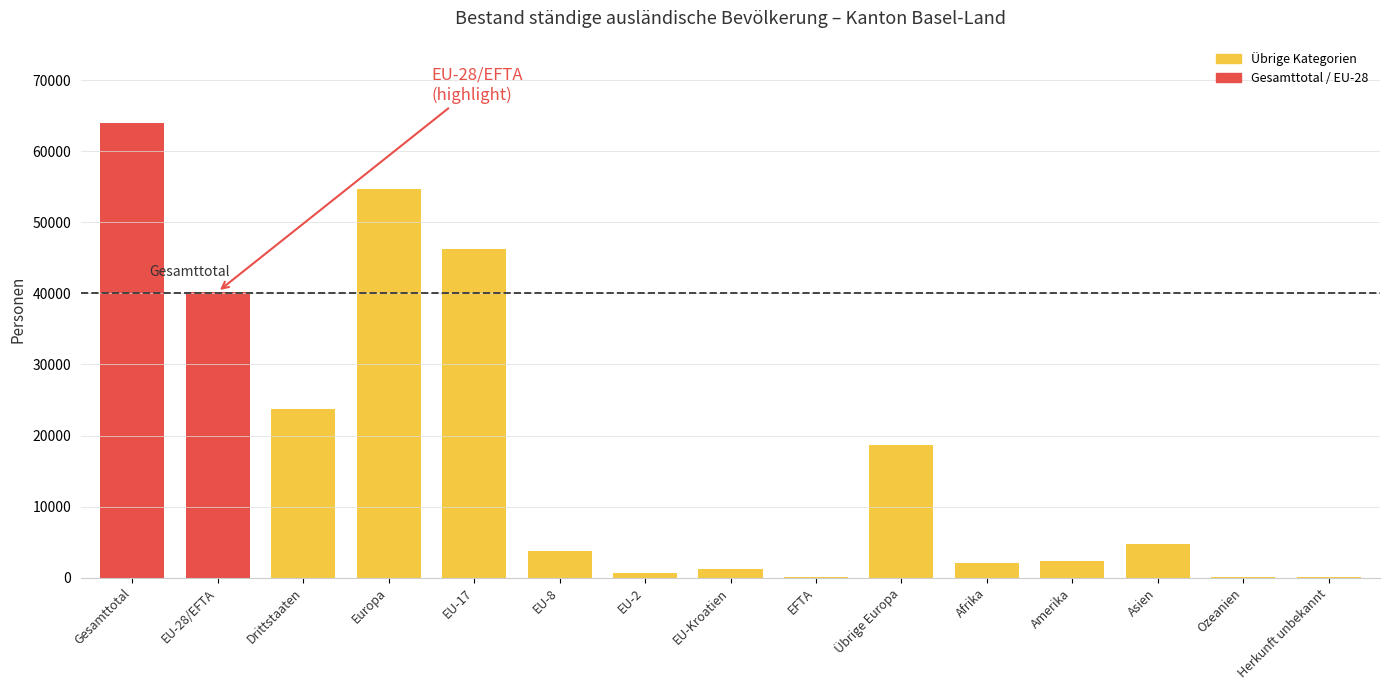

Which series has the largest range (max minus min)?

Gesamttotal